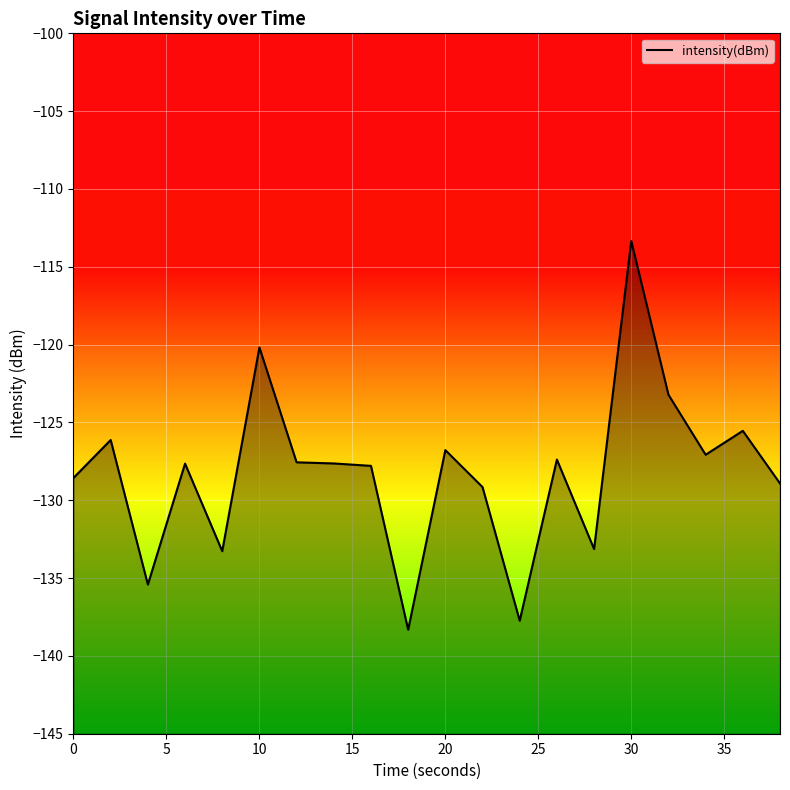

What is the smallest value displayed?

-138.3